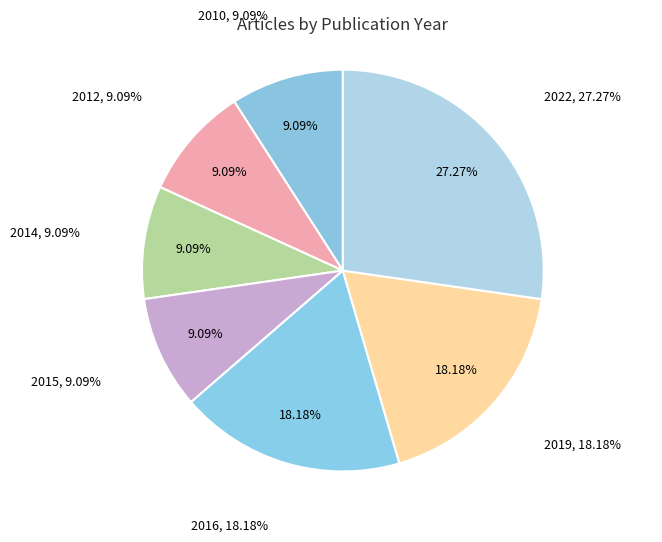

Approximately how many times larger is the value at 2019 compared to 2014?

2.0